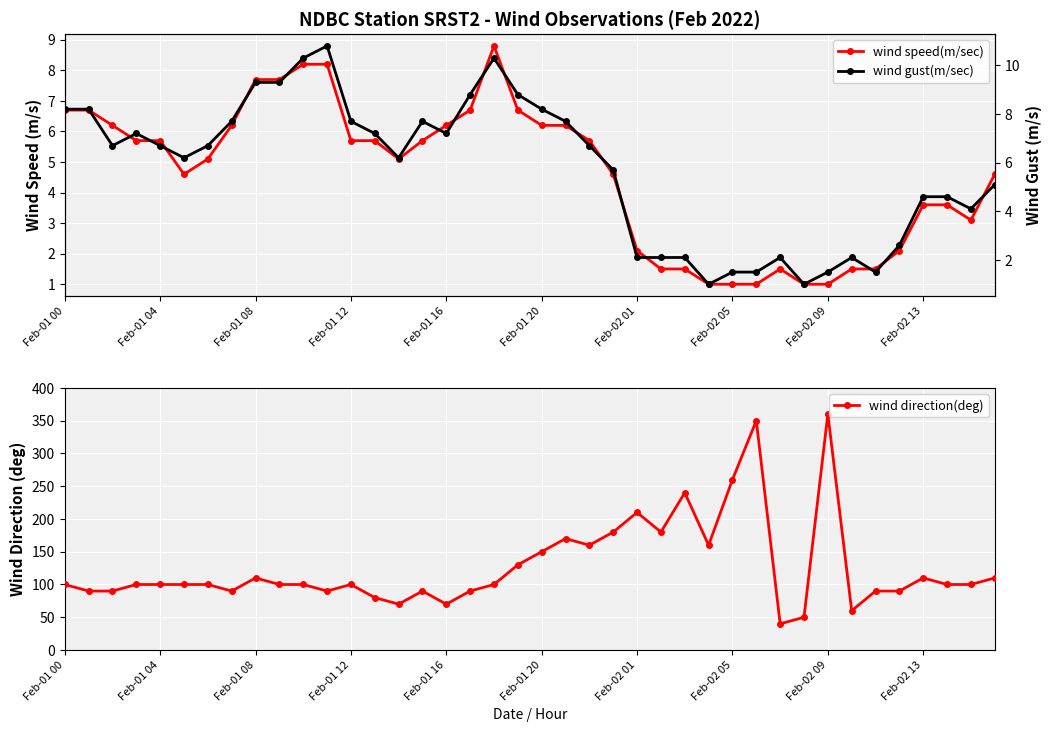

What is the difference between the maximum and minimum values in the wind direction(deg) series?

320